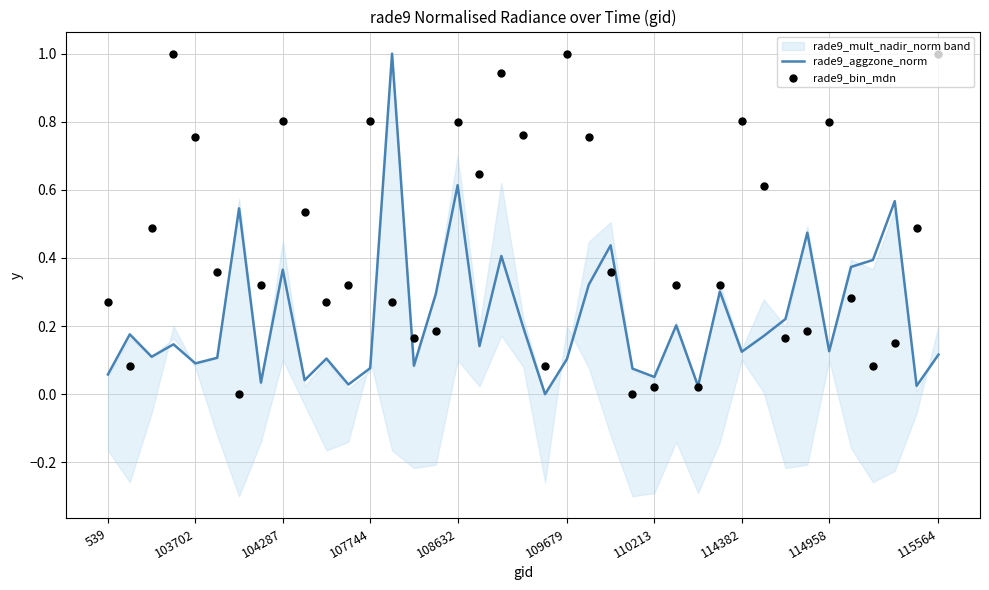

At which category is the sum across all series the highest?

108632